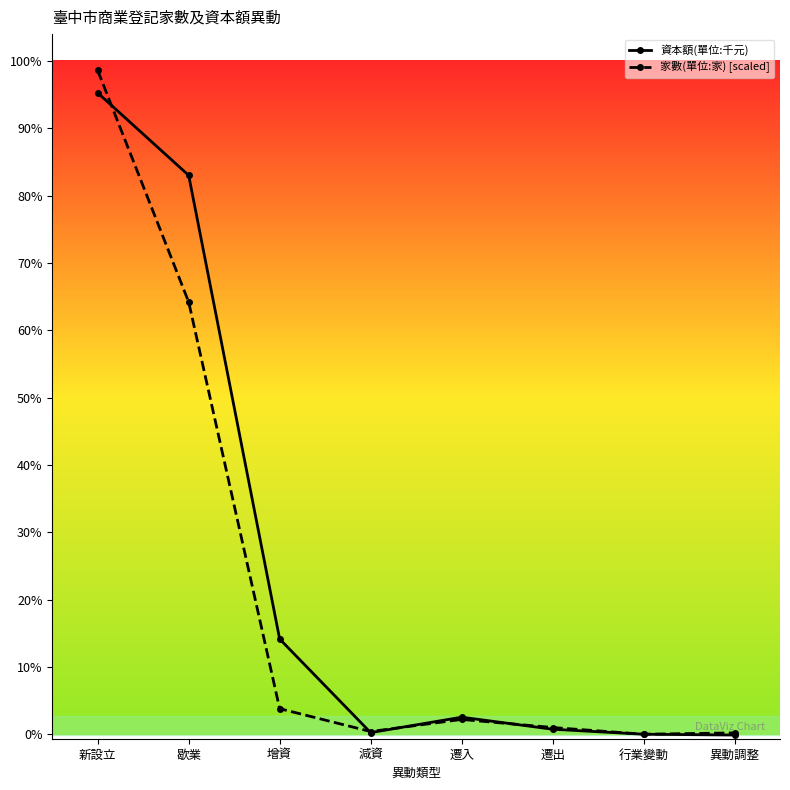

What is the difference between the highest and lowest values at 減資?

120